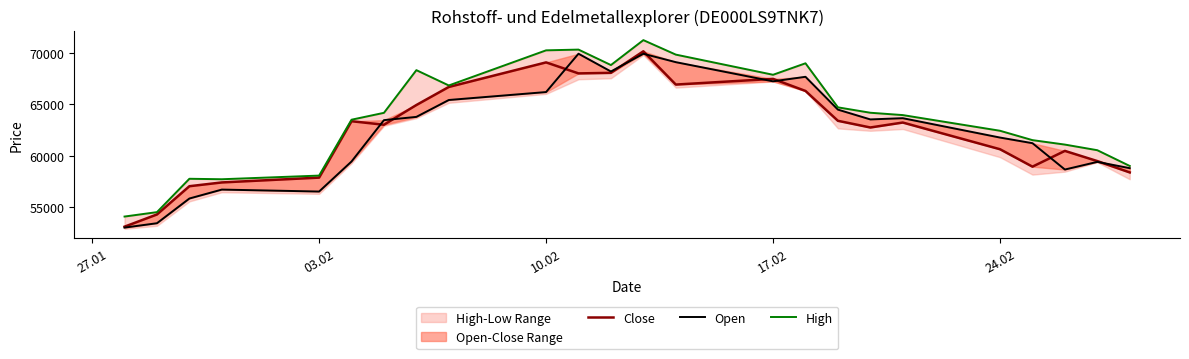

At how many categories does at least one series exceed 69248?

4